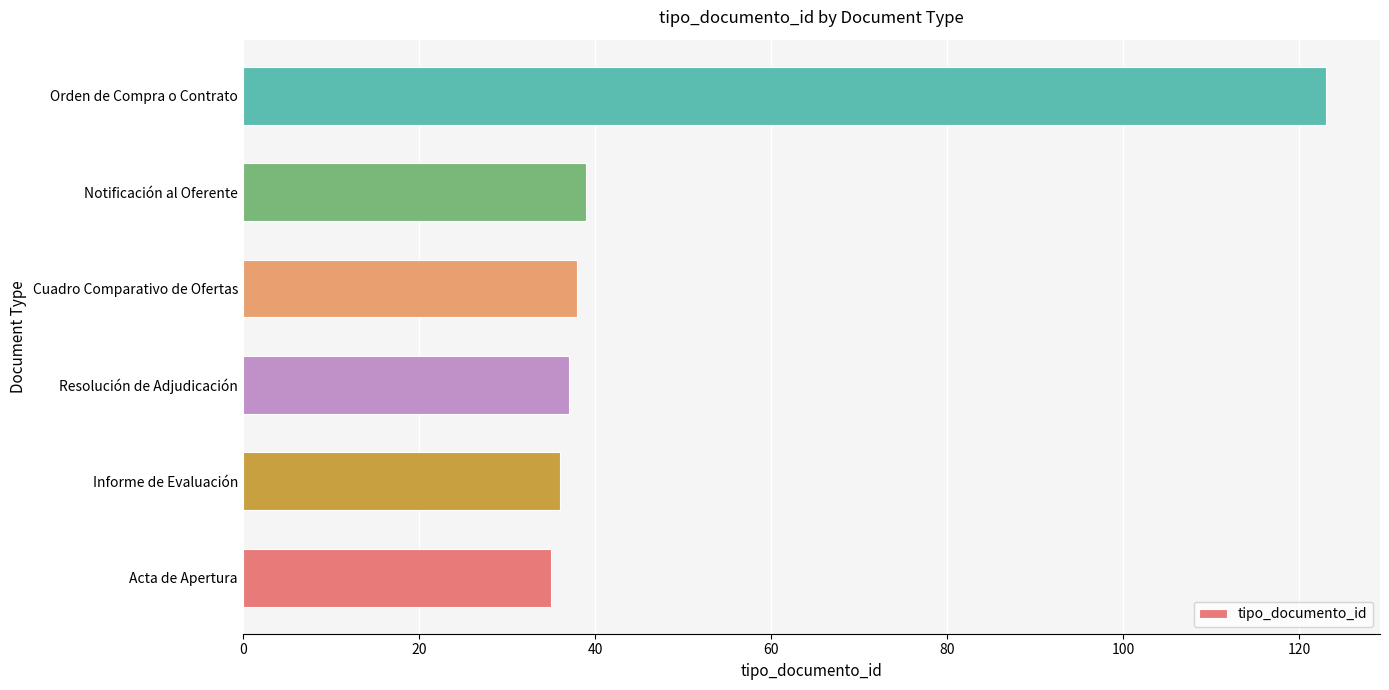

How many bars are there in total?

6